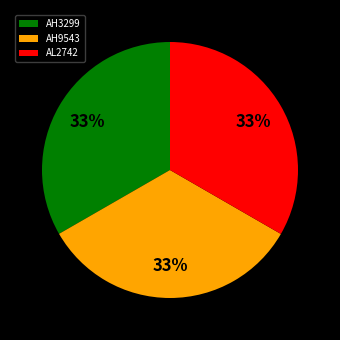

How many segments does this pie chart have?

3